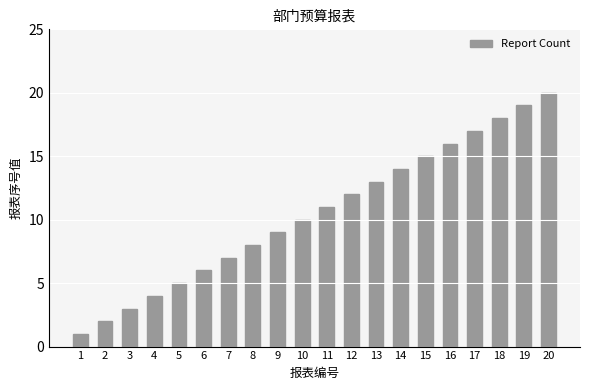

What is the sum of all values?

210